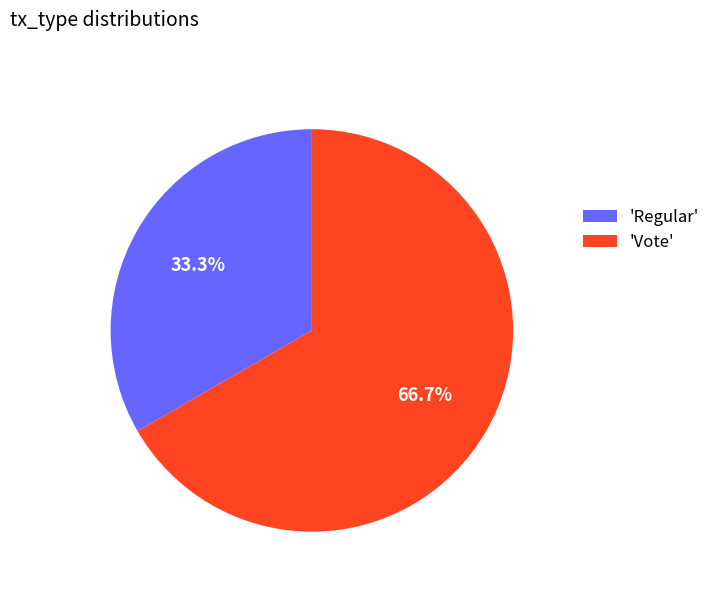

Which category has the biggest portion of the pie?

'Vote'